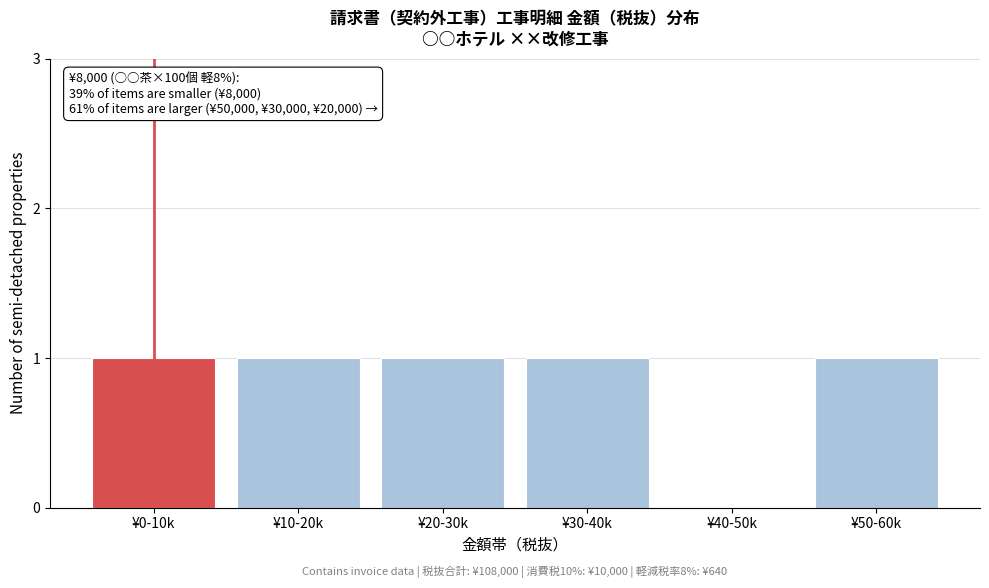

Reading left to right, list all the values displayed in this chart.

¥0-10k=1	¥10-20k=1	¥20-30k=1	¥30-40k=1	¥40-50k=0	¥50-60k=1